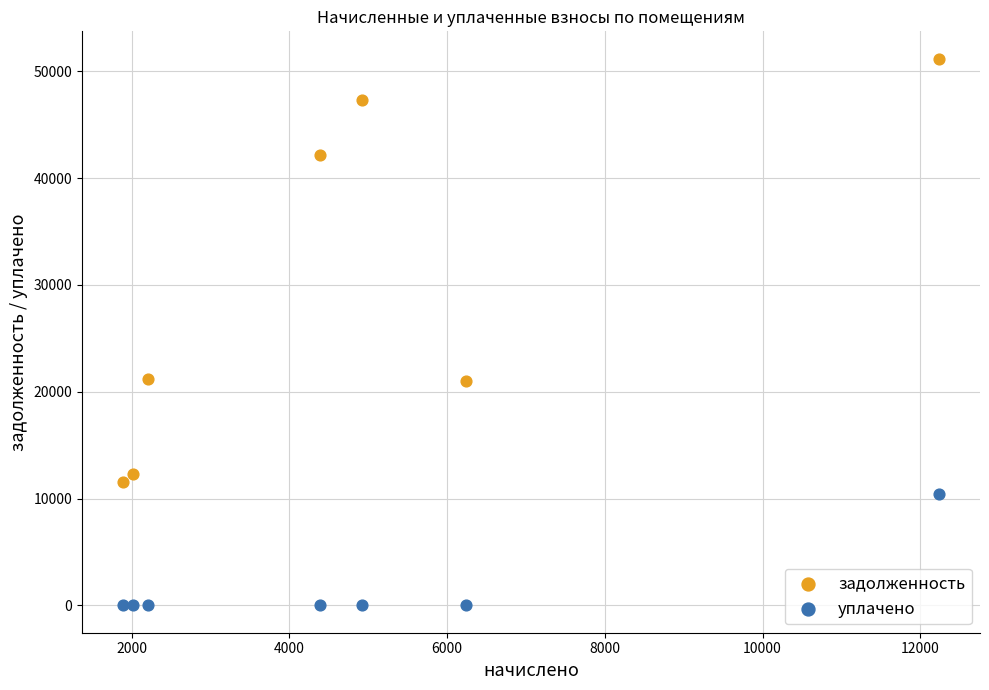

Which series contains the lowest Y value?

уплачено